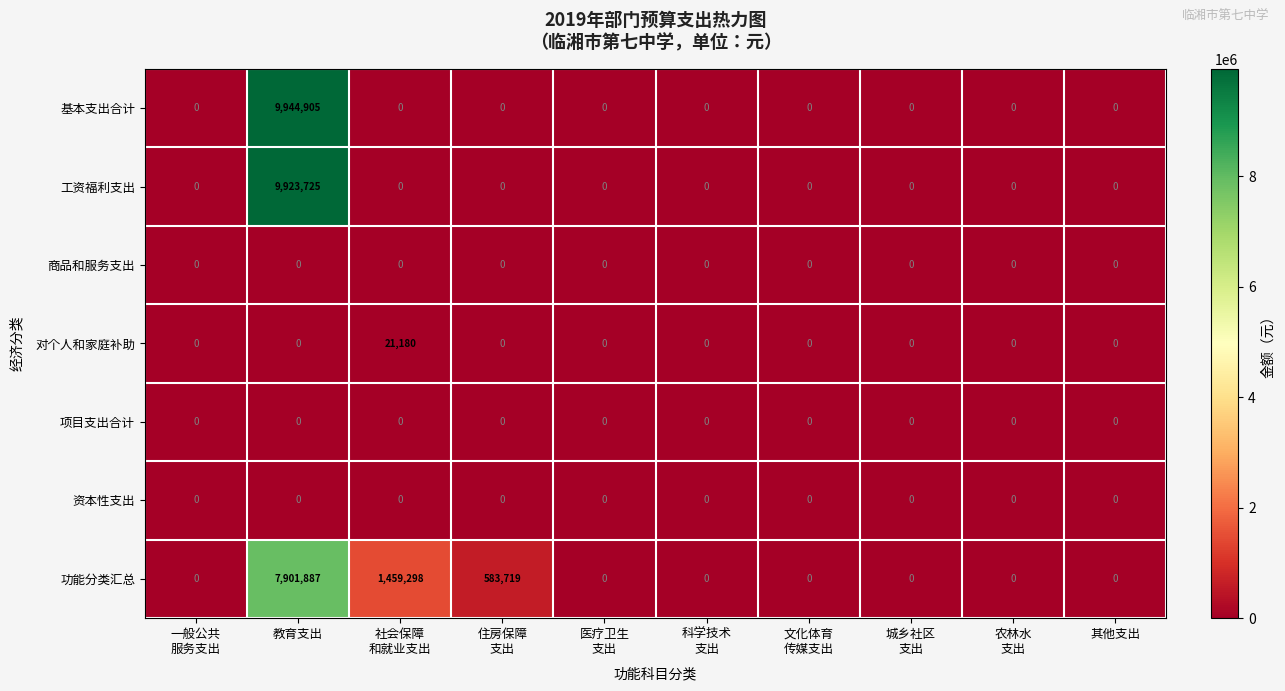

Which label corresponds to the largest value in the chart?

教育支出